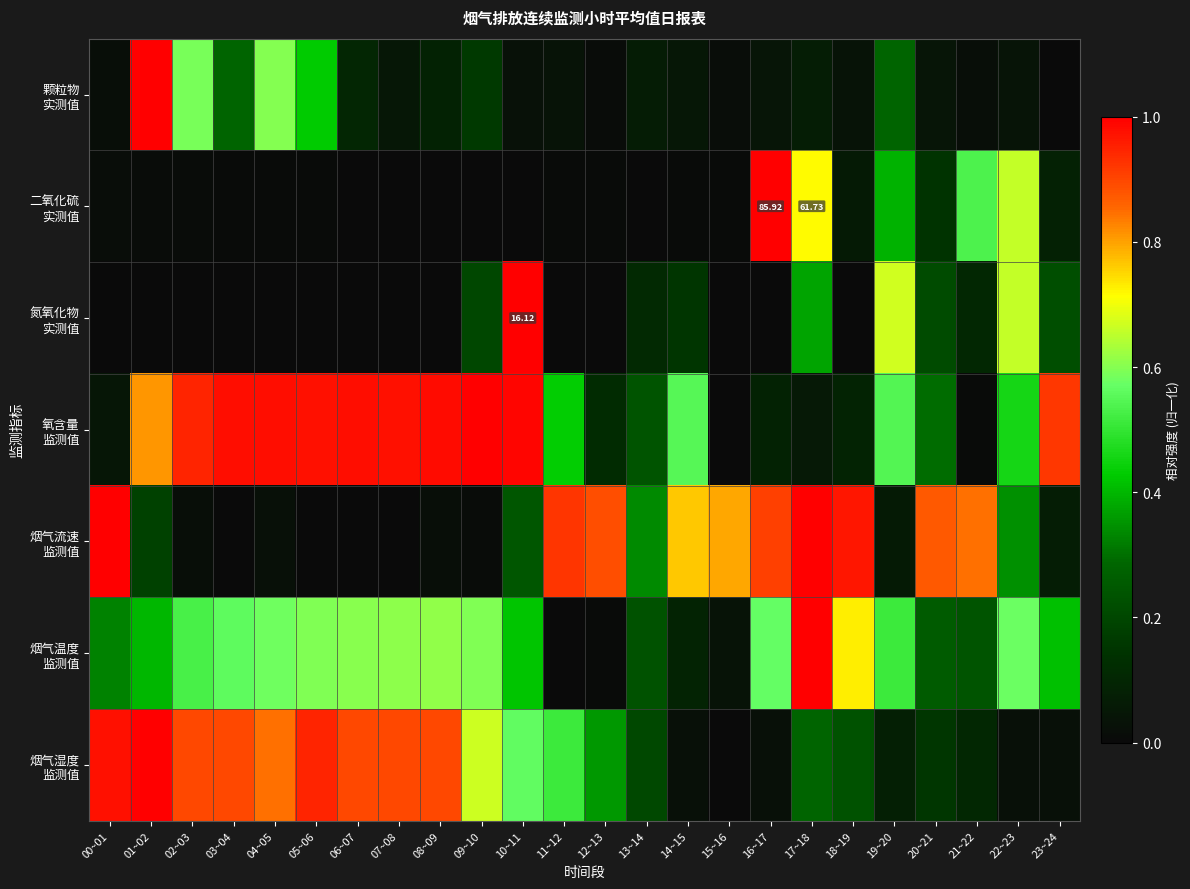

True or false: 烟气温度 监测值 has a value of 0.4 at 10~11.

True